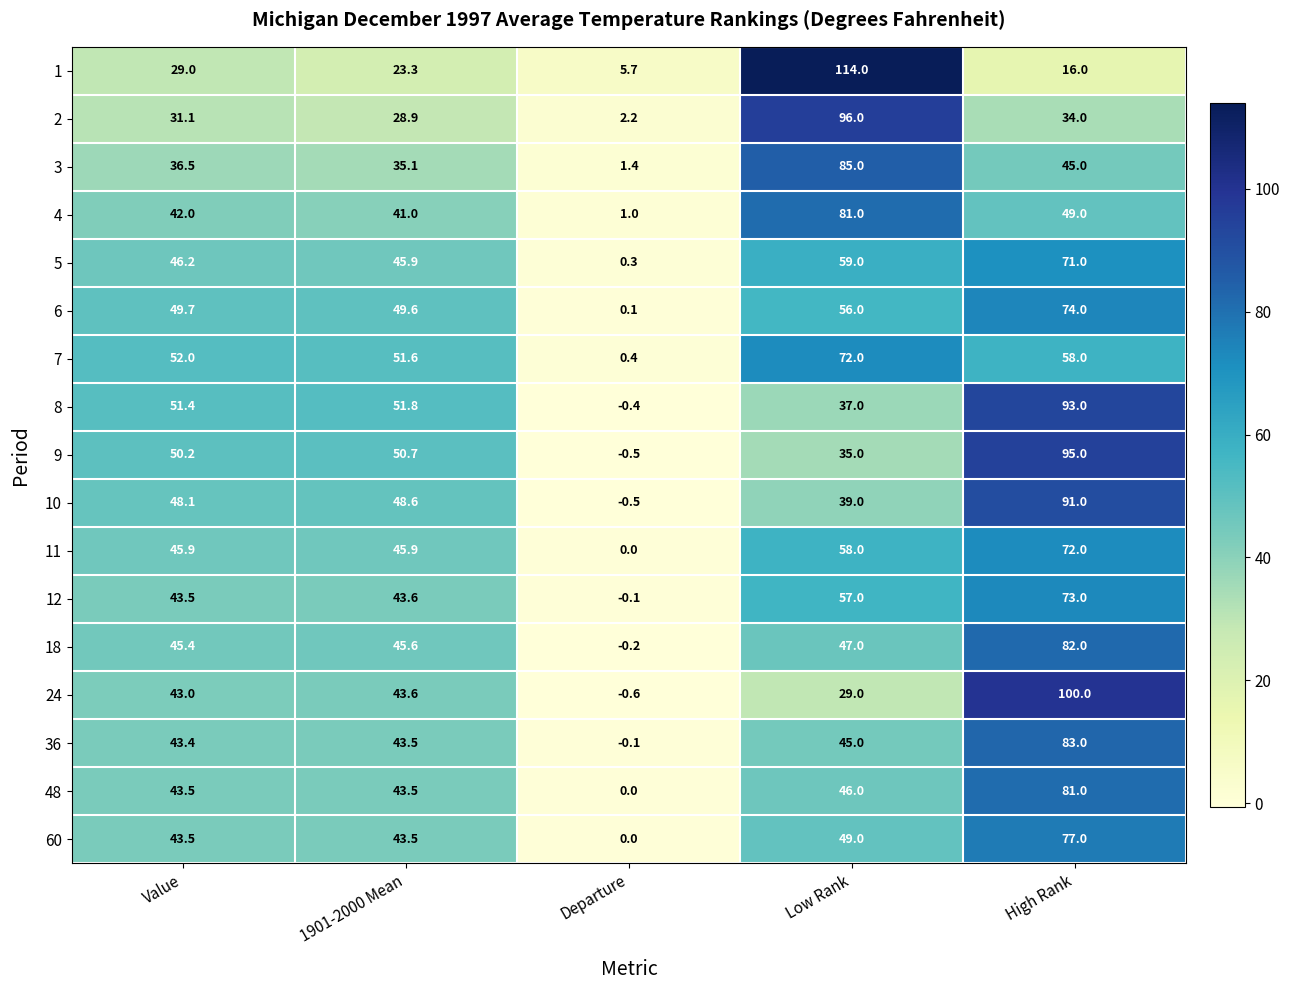

True or false: 12 has a value of 120.2 at High Rank.

False